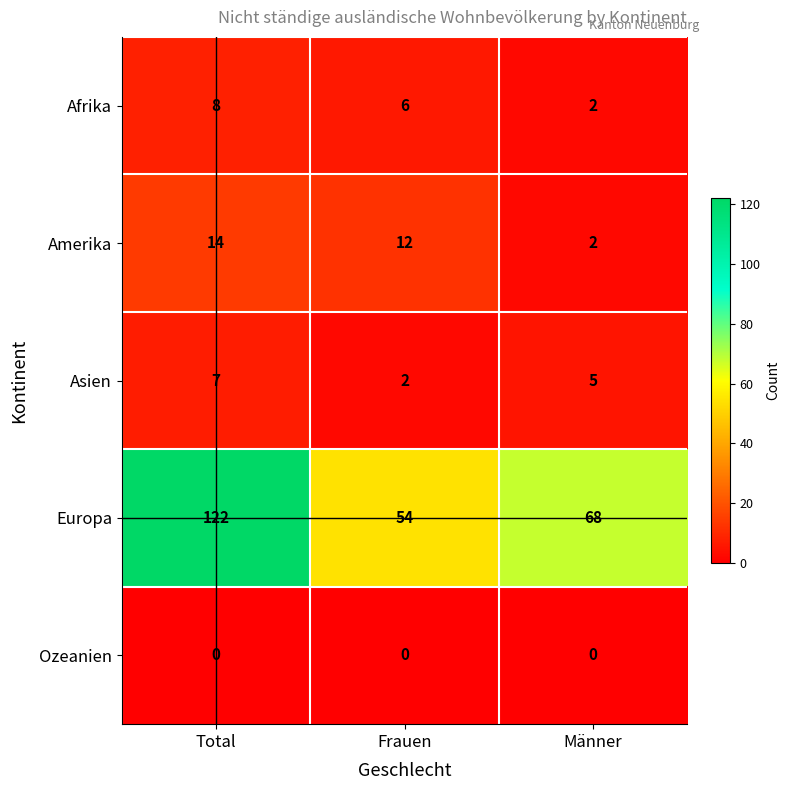

Between Frauen and Männer, which series saw the biggest shift?

Europa